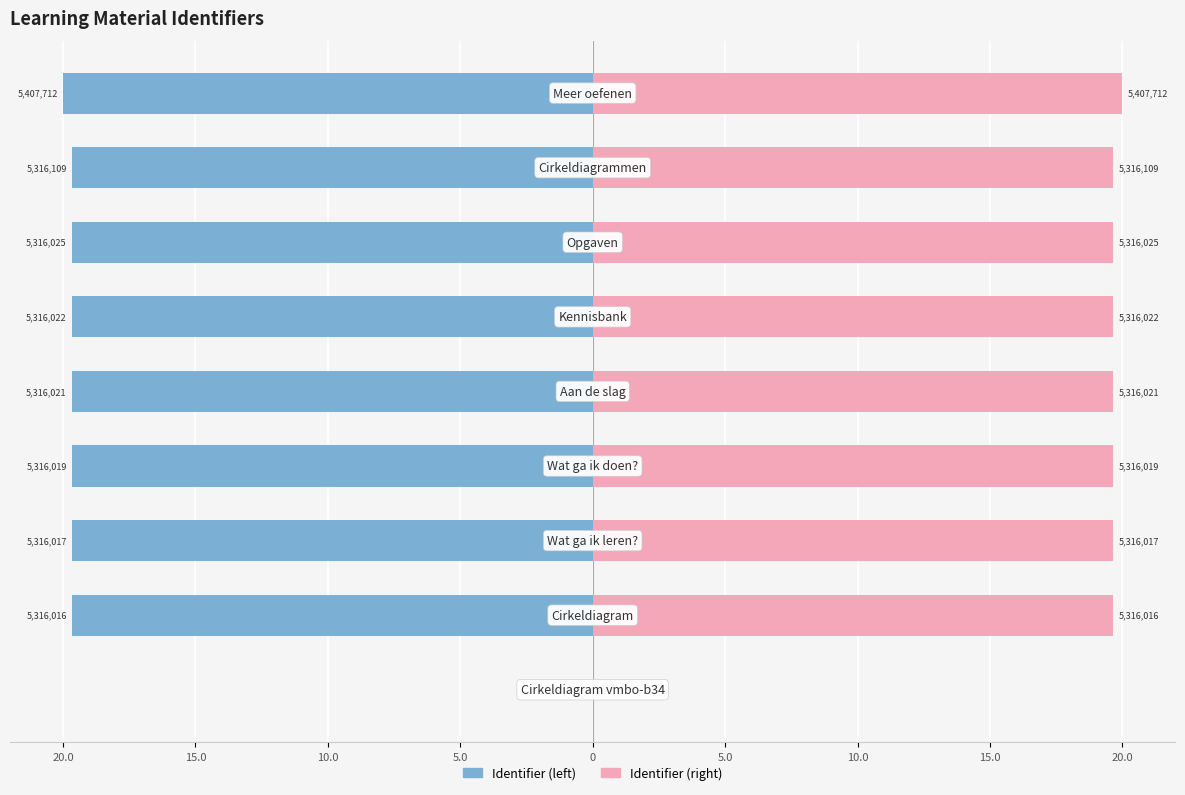

How many values in the Identifier (left) series exceed -19?

1